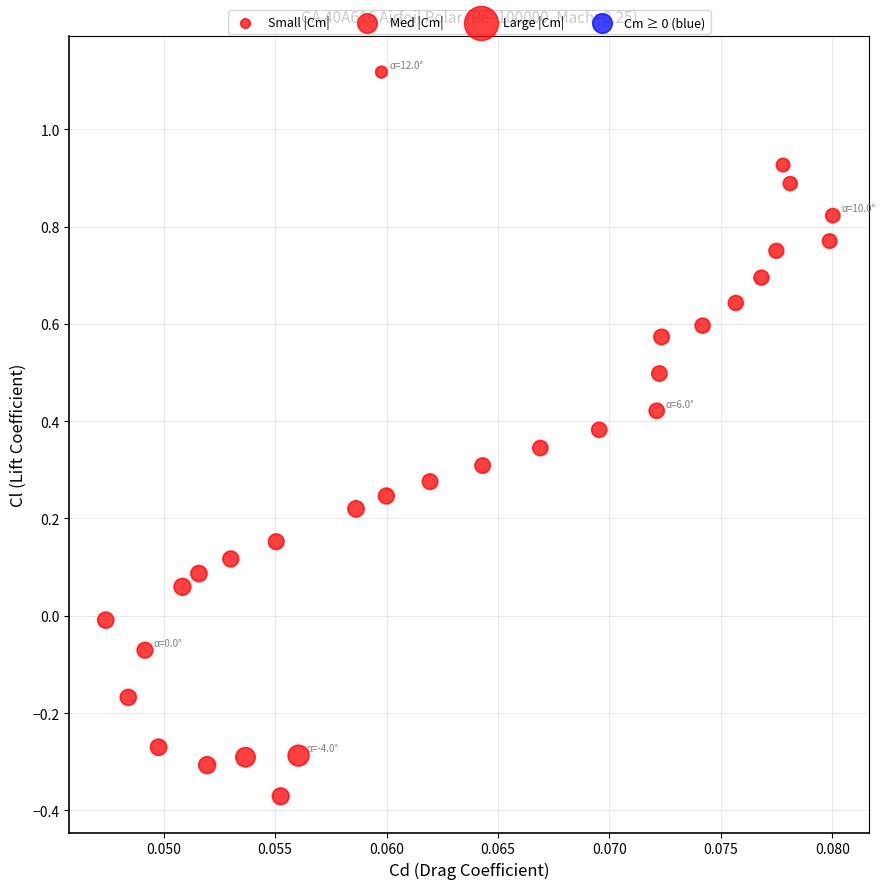

What is the range of Y values (max minus min)?

1.5